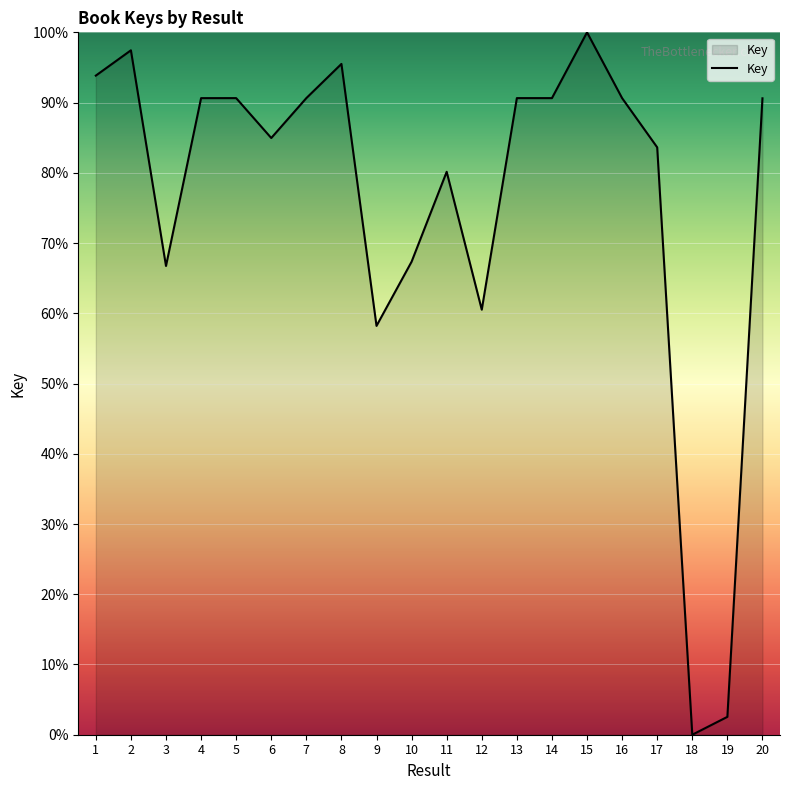

What is the sum of all values?

1525.2